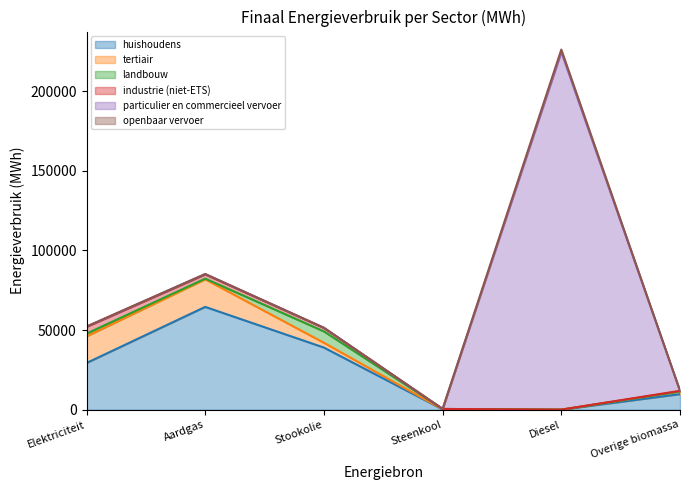

At how many categories does at least one series exceed 76557?

1